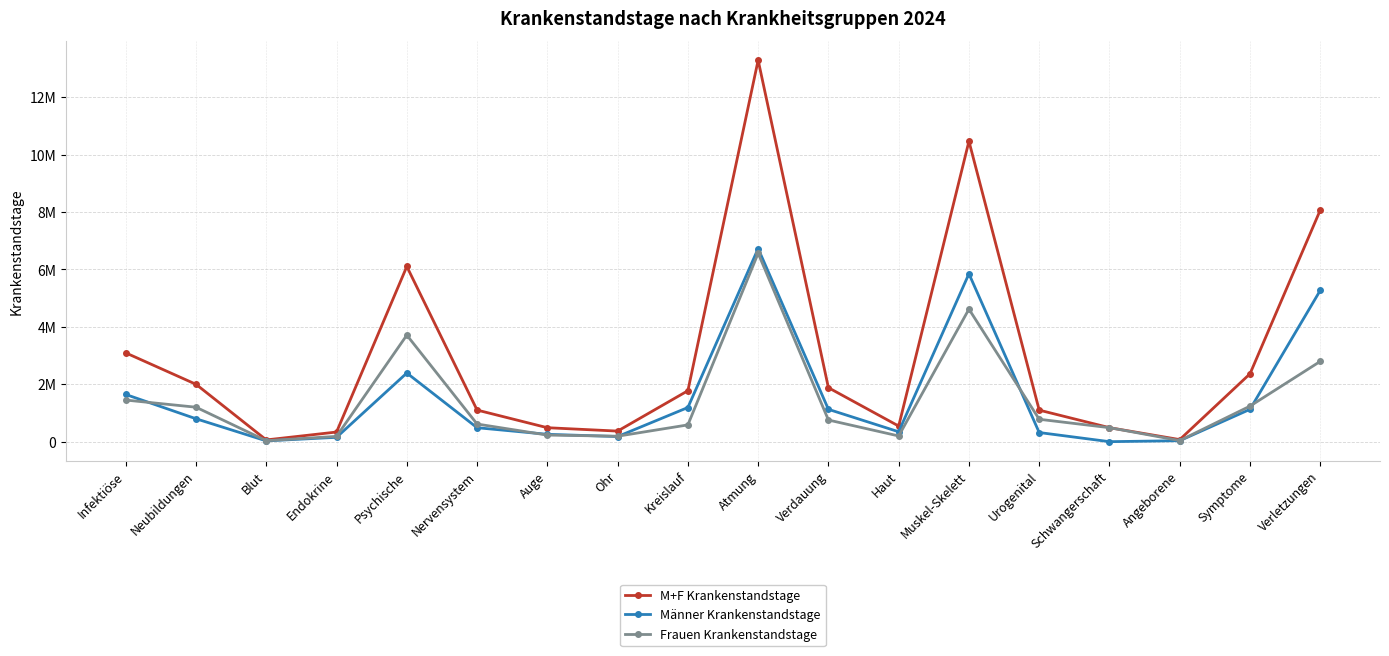

Which label corresponds to the smallest value in the chart?

Schwangerschaft